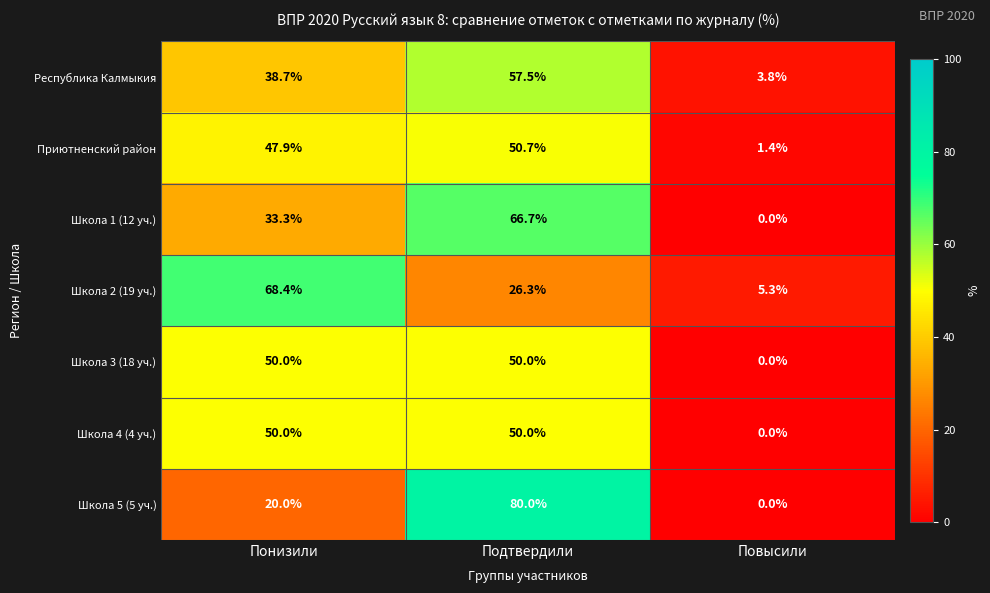

What is the difference between the second highest and minimum values in the Школа 3 (18 уч.) series?

50.0